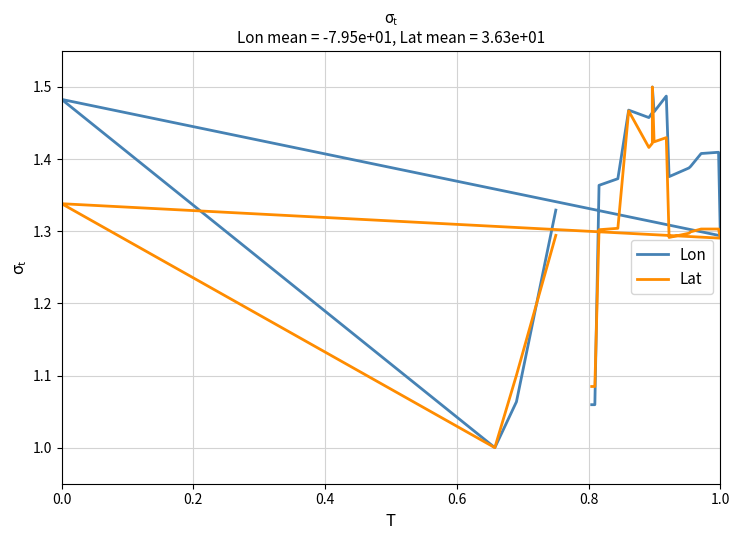

True or false: Lat and Lon intersect in this chart.

True